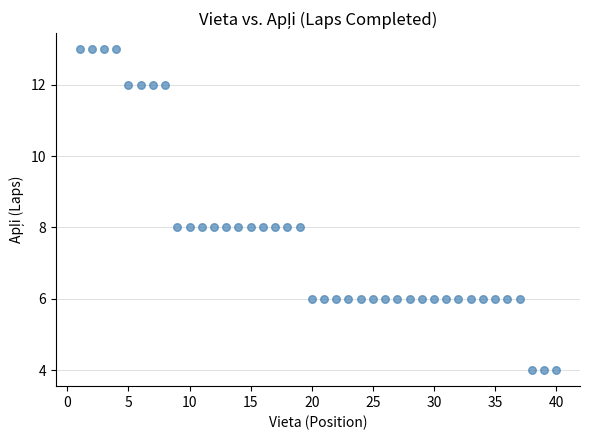

What is the range of X values (max minus min)?

39